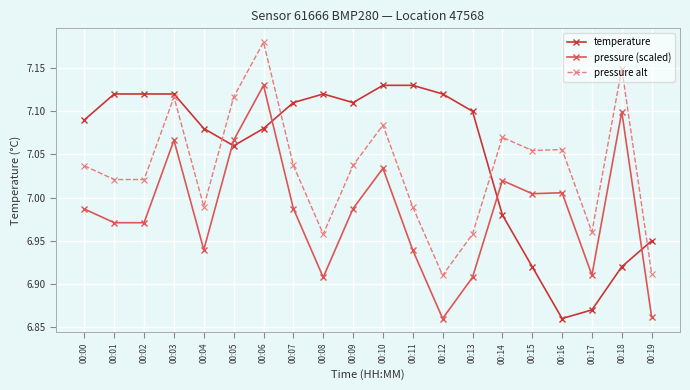

What are all the series names shown in the legend?

temperature, pressure (scaled), pressure alt